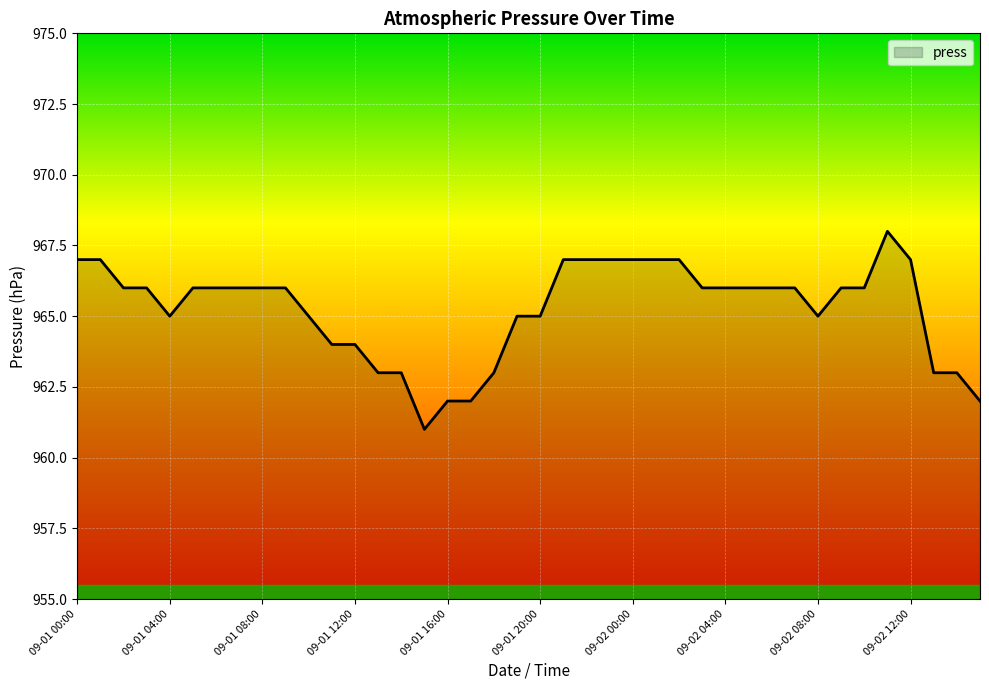

What is the smallest value displayed?

961